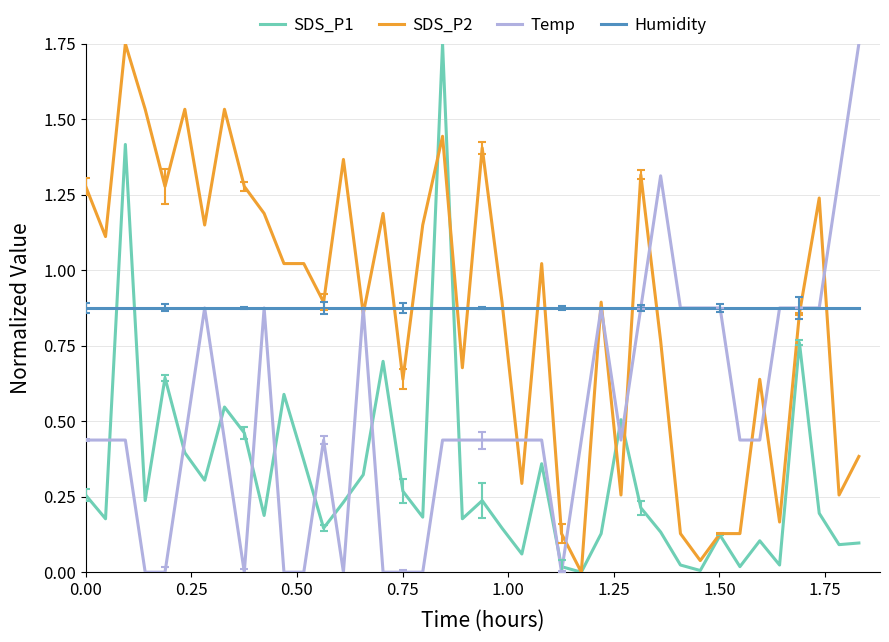

After their last crossing, which series has the higher values: Humidity or SDS_P2?

Humidity